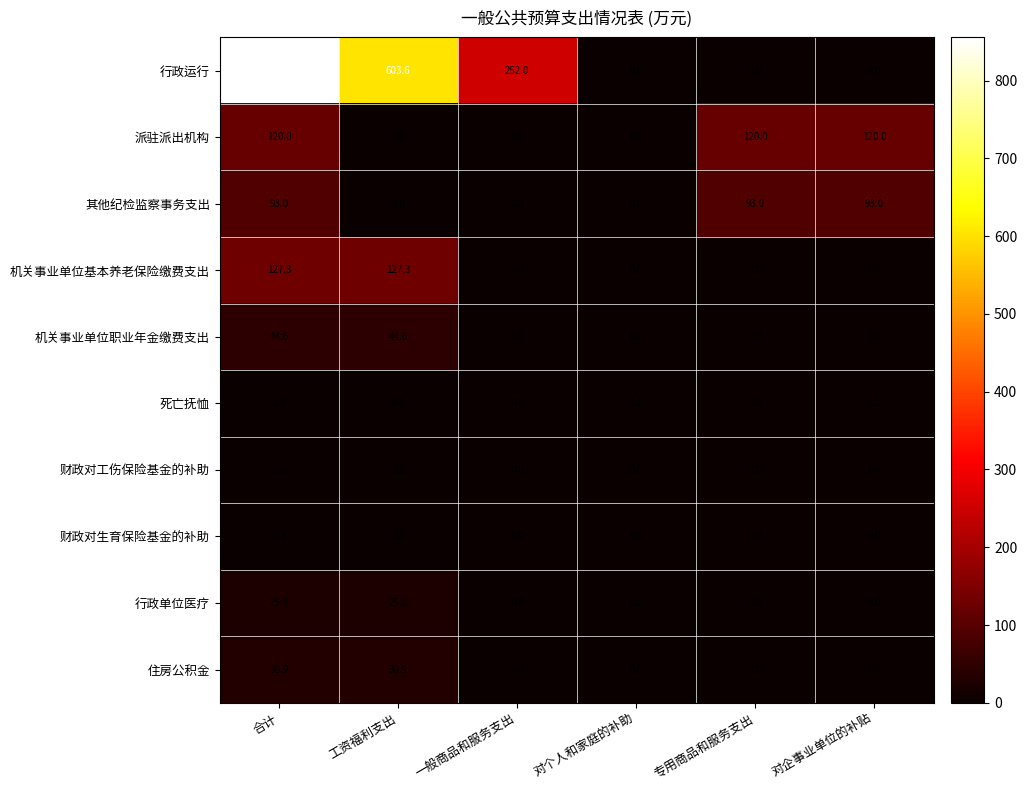

How many data points does each series have?

6